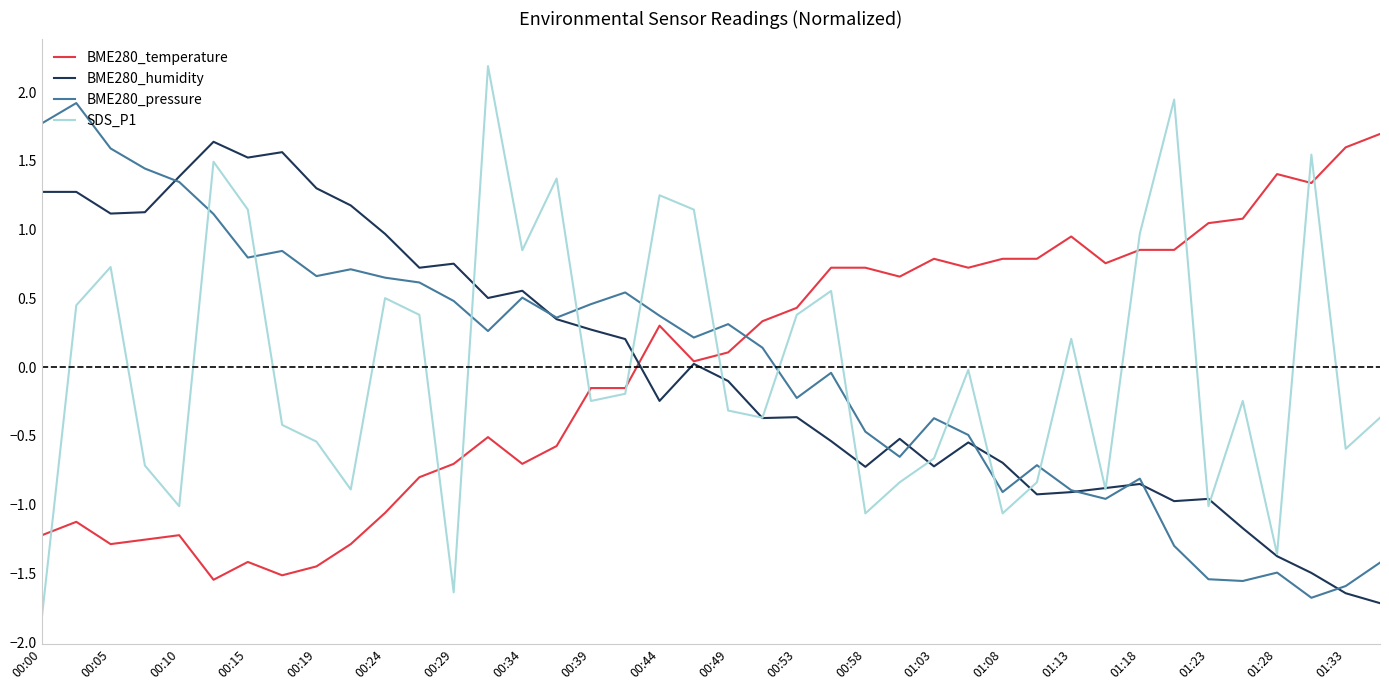

True or false: BME280_pressure and BME280_temperature intersect in this chart.

True